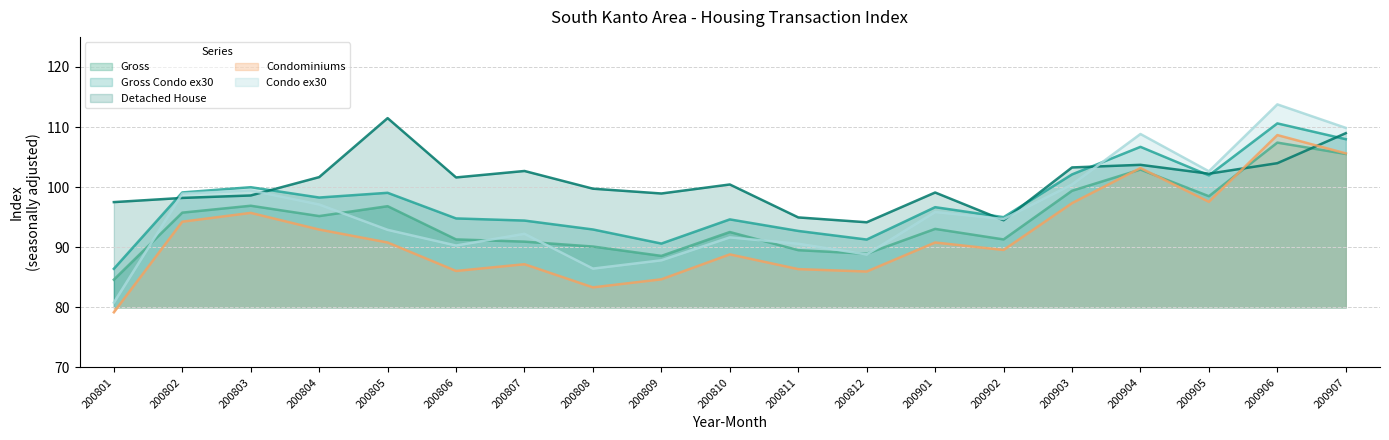

At which category is the sum across all series the highest?

200906